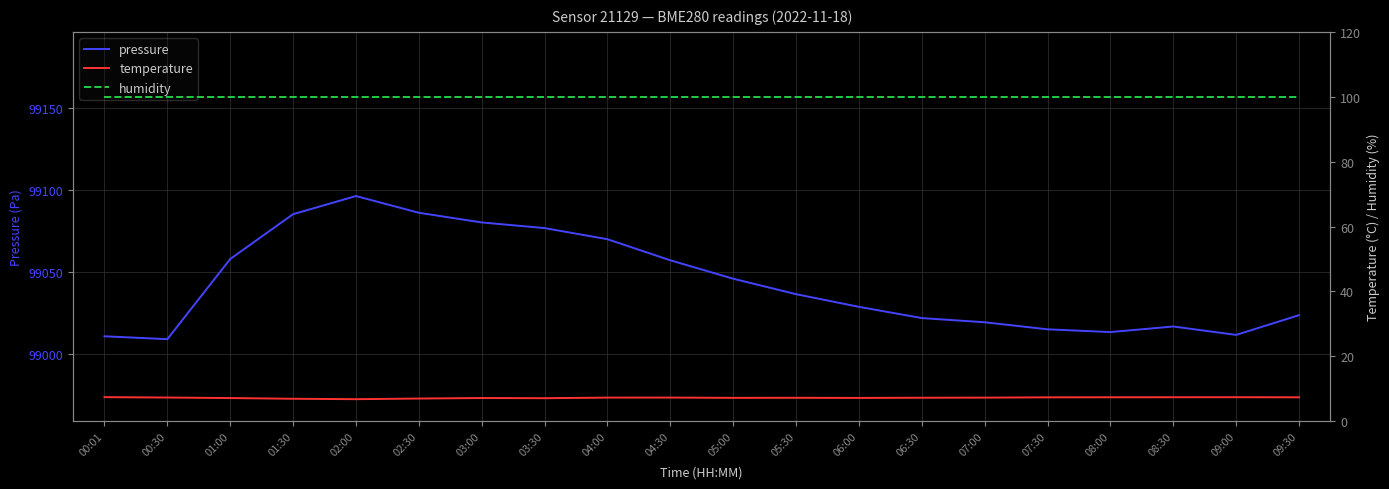

What is the difference between the maximum and minimum values in the pressure series?

87.2